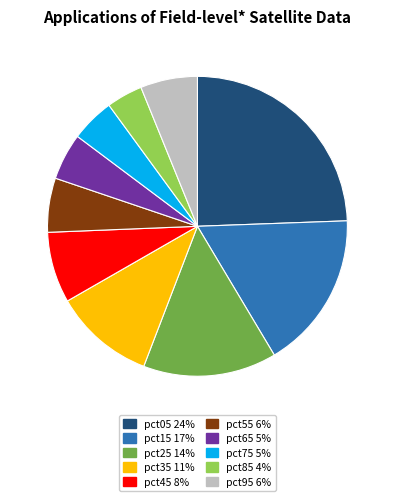

Which has a higher value, pct95 or pct85?

pct95